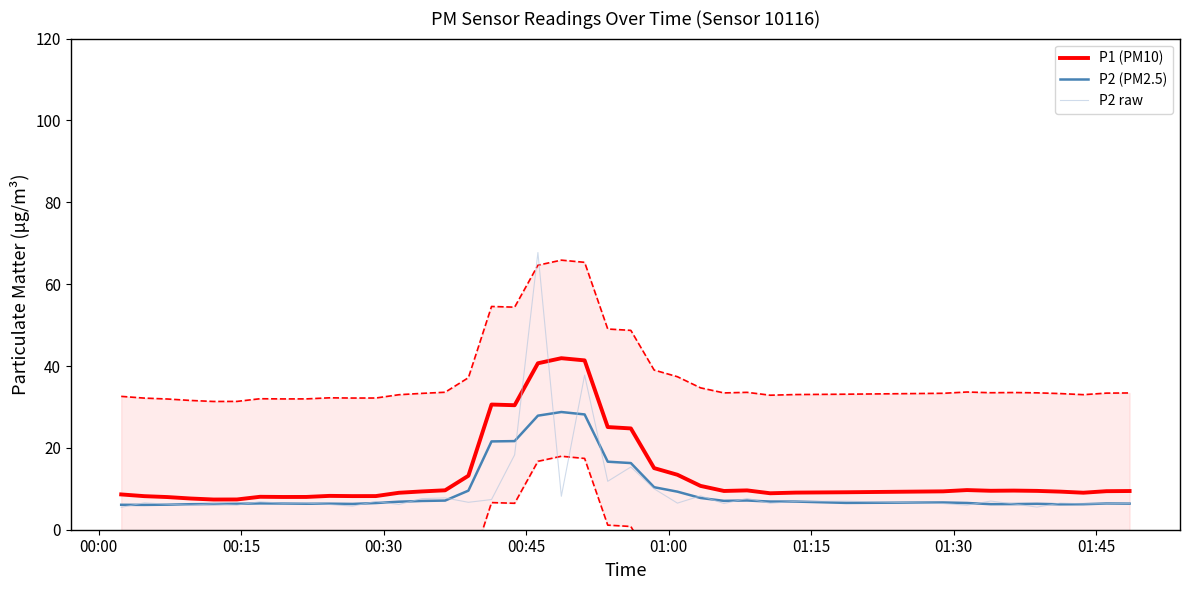

What is the minimum value for P2 (PM2.5)?

6.1